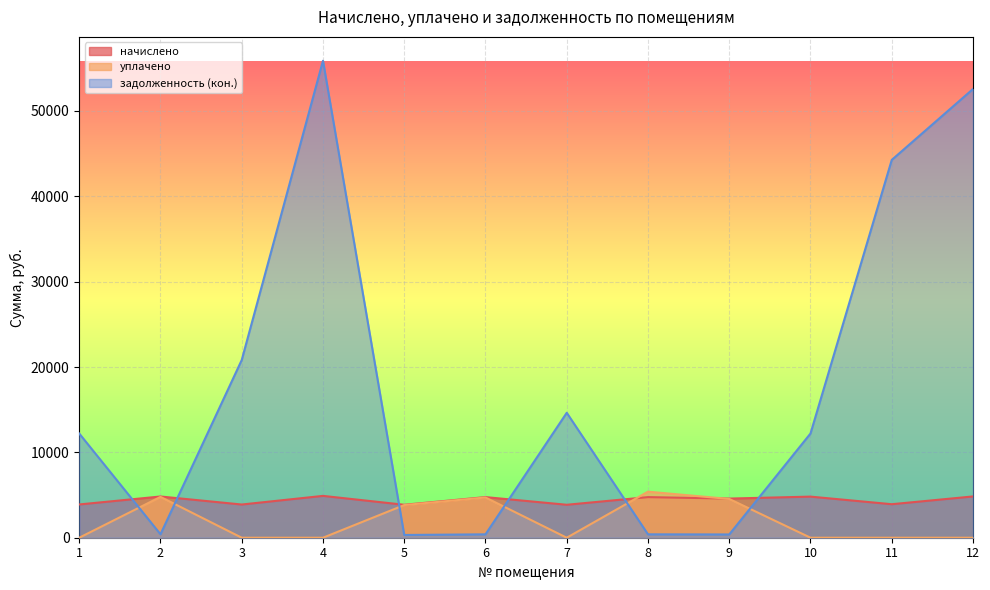

Which series has the largest total across all categories?

задолженность (кон.)